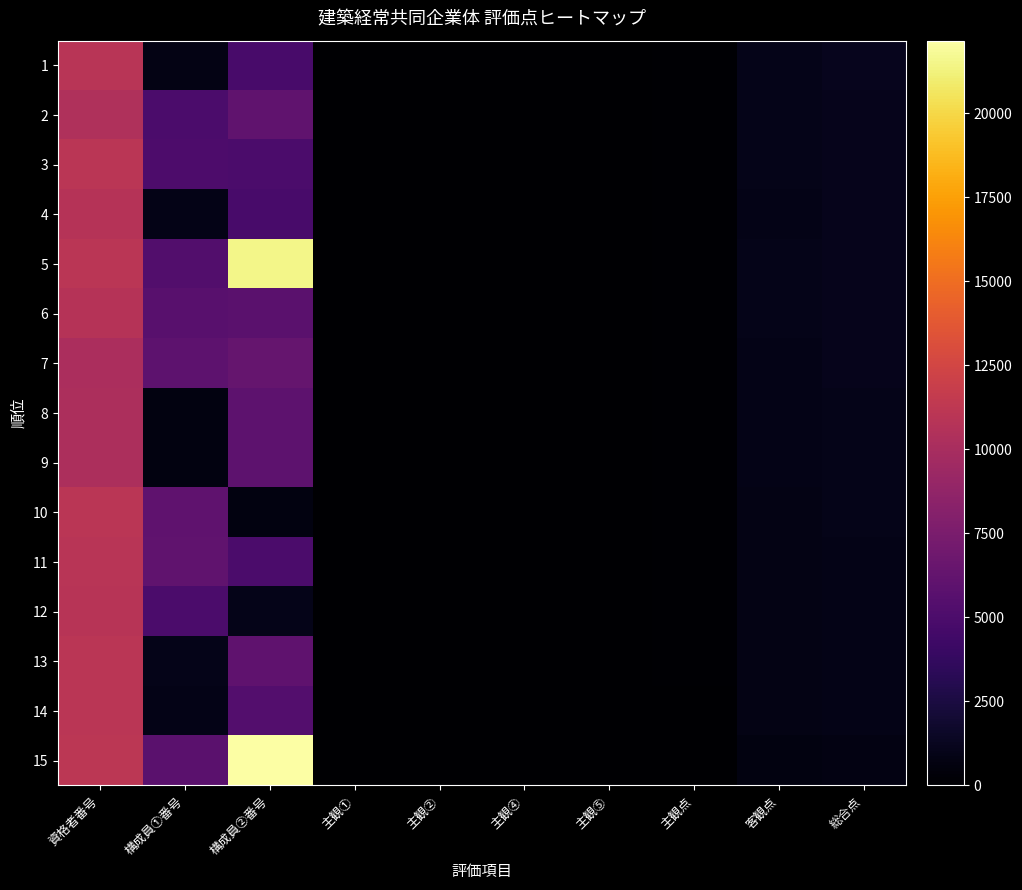

At which category does the chart reach its minimum across all series?

主観②